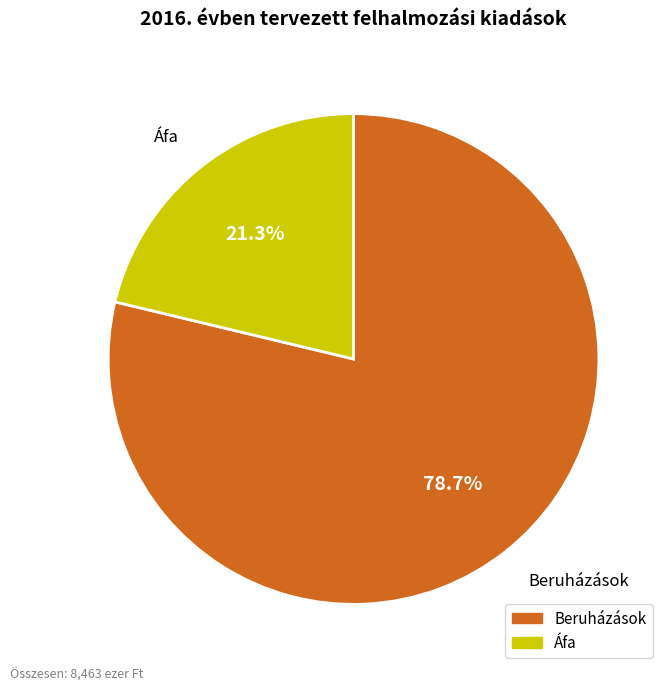

How many segments does this pie chart have?

2